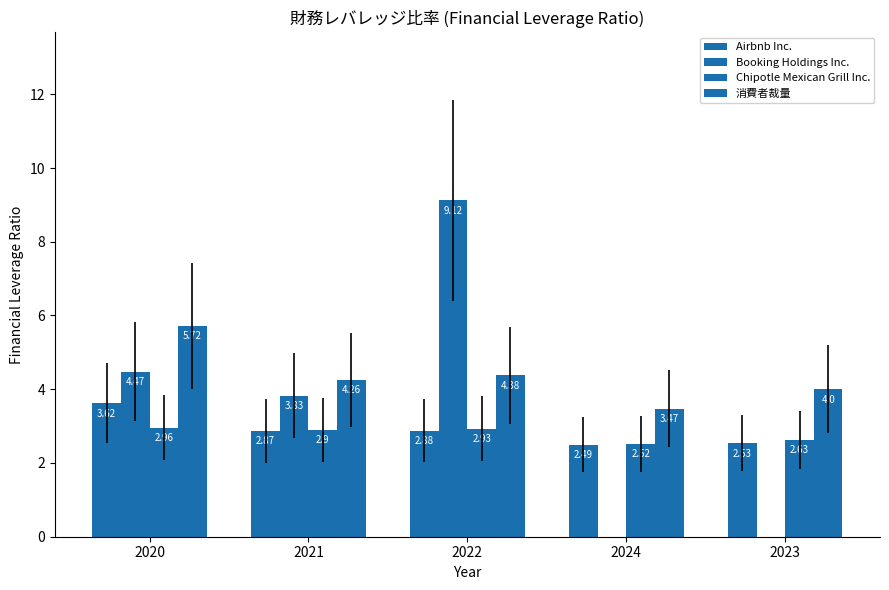

Which category has the lowest value in the Booking Holdings Inc. series?

2024